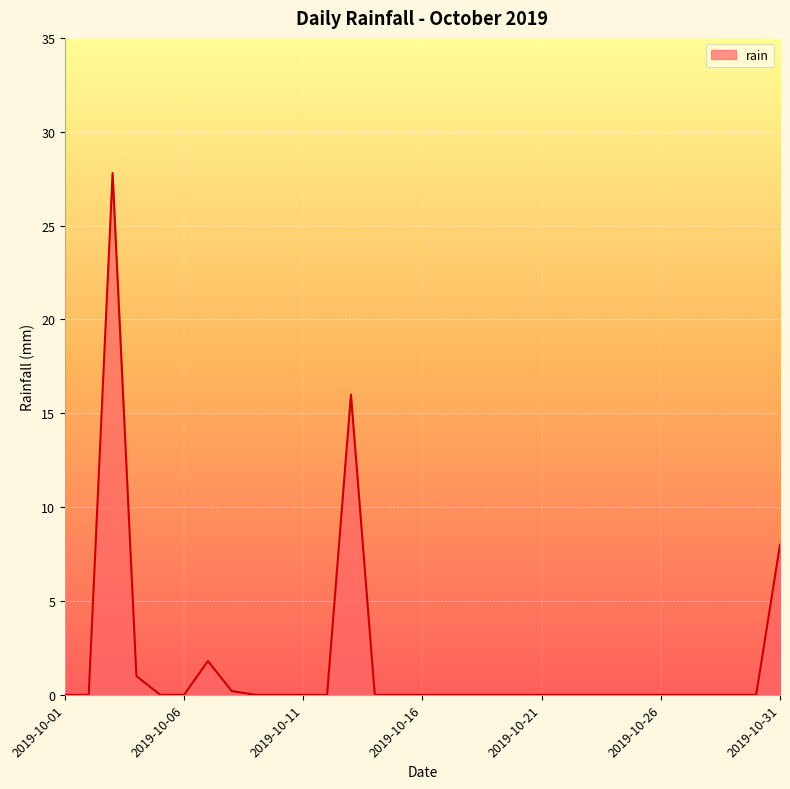

What is the greatest value displayed?

27.8